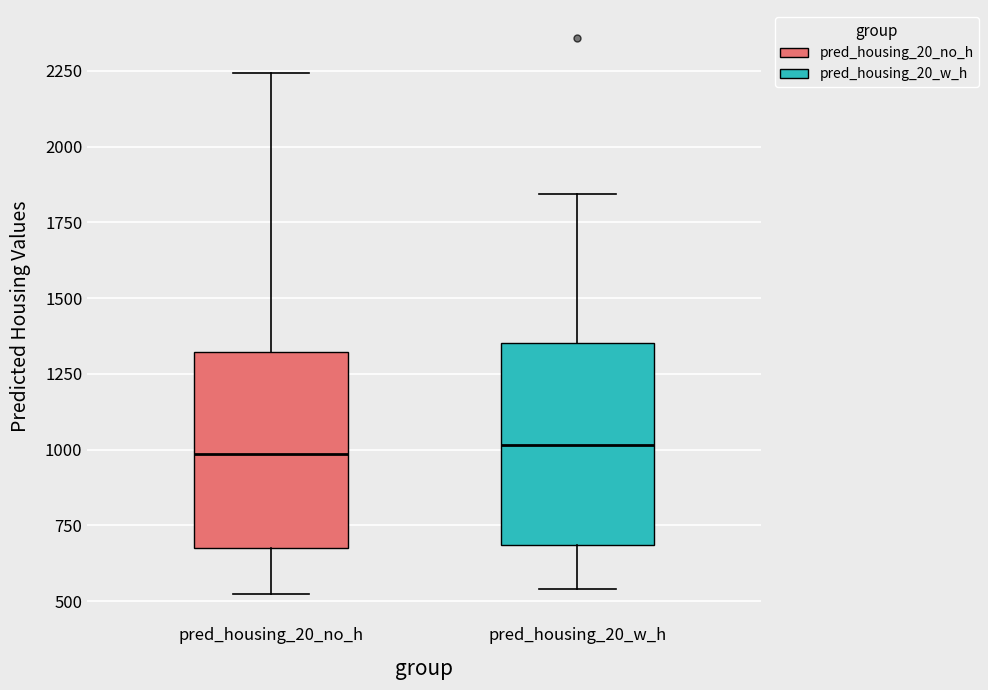

Reading left to right, read every box against the y-axis: the position of its median line, the range the box covers, and the ends of its whiskers. The values are not printed on the chart, so give them approximately, as read against the axis.

pred_housing_20_no_h: median 1000, box 650 to 1300, whiskers 500 to 2250
pred_housing_20_w_h: median 1000, box 700 to 1350, whiskers 550 to 1850